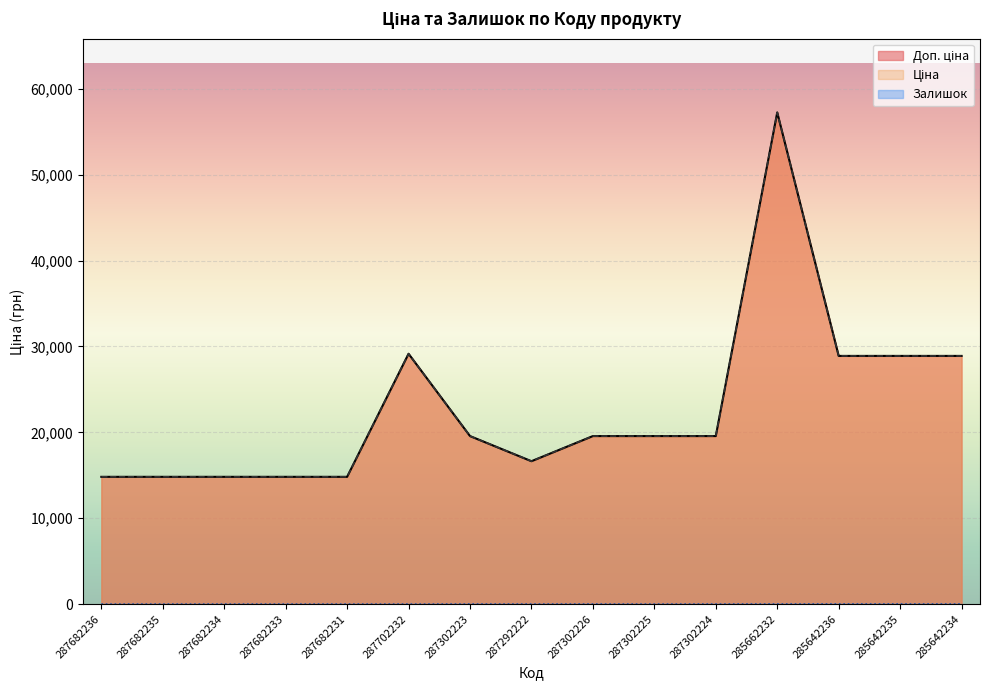

True or false: Залишок and Ціна intersect in this chart.

False